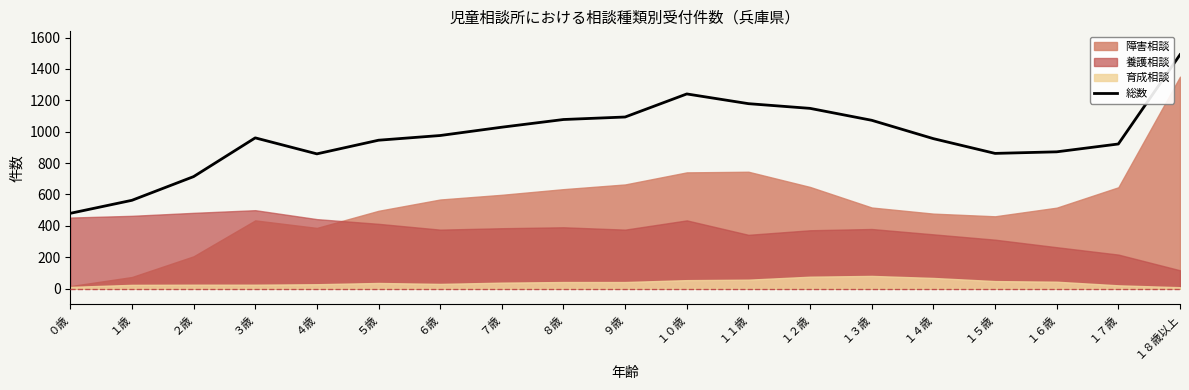

Does the chart display data point markers on the line(s)?

No